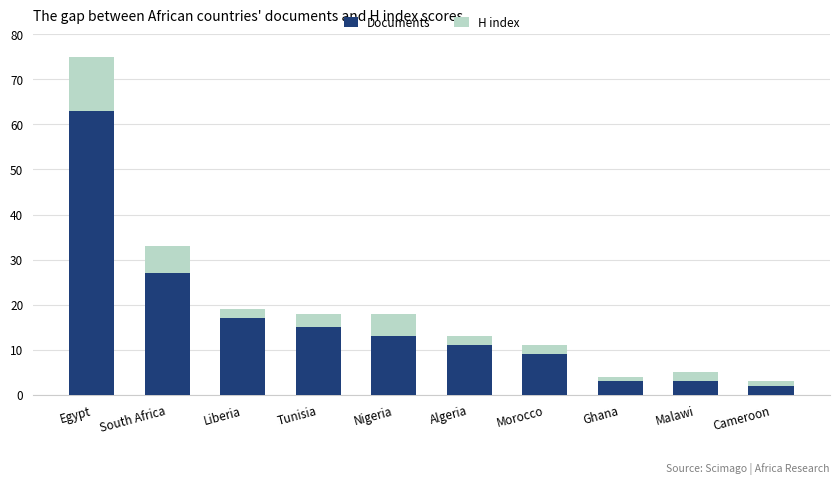

What is the sum of the Documents values at Algeria and Liberia?

28